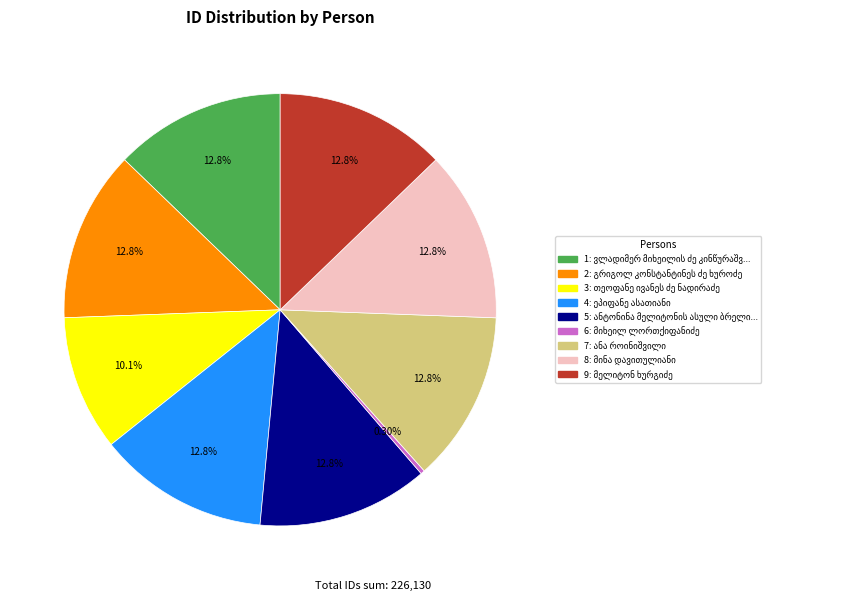

To the nearest percent, what is the average slice percentage?

11%